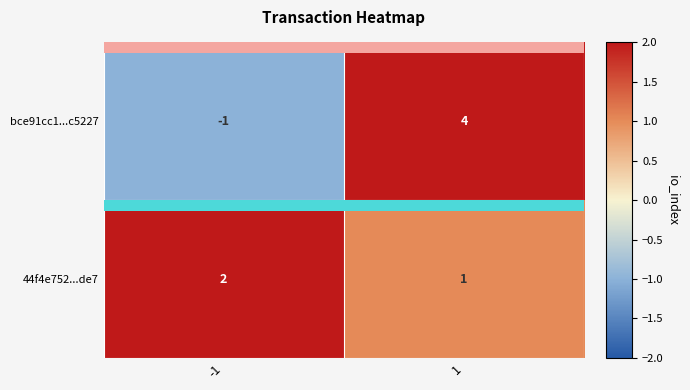

Rank the series by their maximum value, from lowest to highest.

44f4e752...de7, bce91cc1...c5227